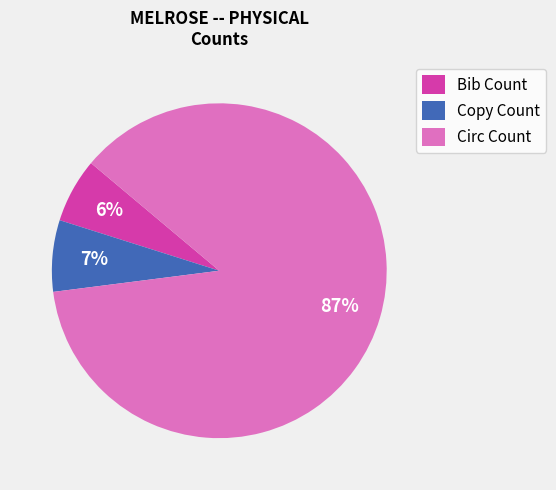

How many segments does this pie chart have?

3